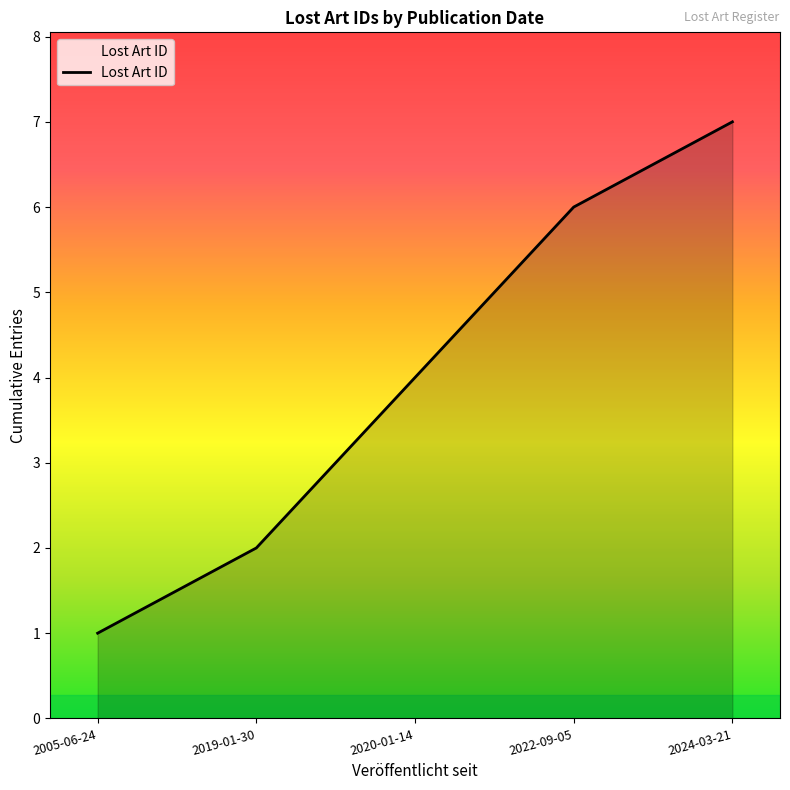

The value at 2024-03-21 is 7. True or false?

True